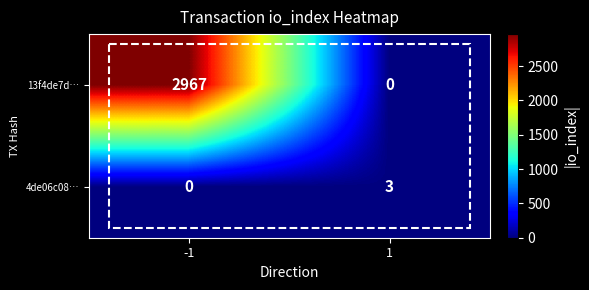

Is it true that 13f4de7d… equals 2967 at -1?

True